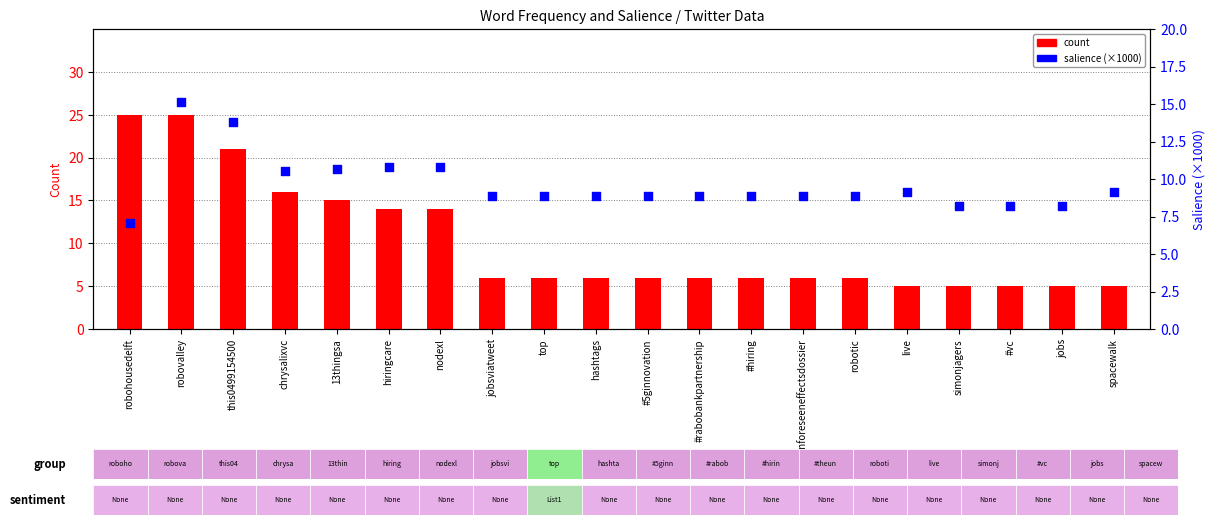

Which series contains the lowest Y value?

count